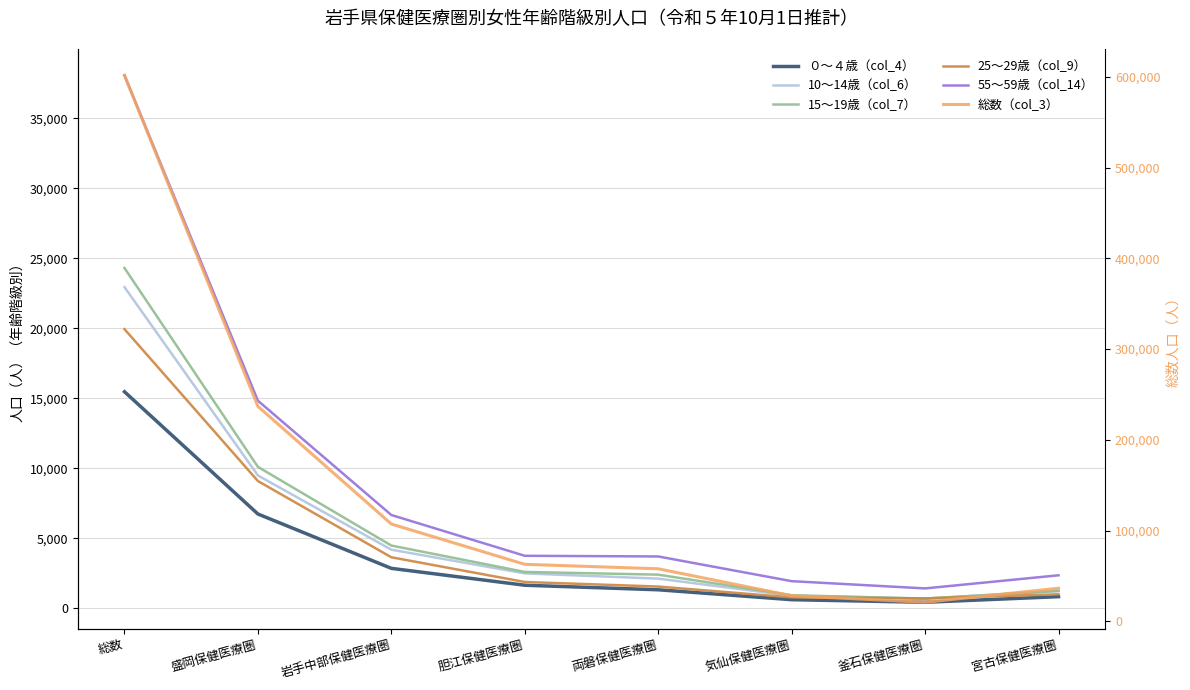

Reading left to right, extract all data points from this chart.

０～４歳（col_4）: 総数=15470	盛岡保健医療圏=6736	岩手中部保健医療圏=2853	胆江保健医療圏=1647	両磐保健医療圏=1323	気仙保健医療圏=614	釜石保健医療圏=431	宮古保健医療圏=830
10～14歳（col_6）: 総数=22944	盛岡保健医療圏=9487	岩手中部保健医療圏=4186	胆江保健医療圏=2493	両磐保健医療圏=2119	気仙保健医療圏=897	釜石保健医療圏=690	宮古保健医療圏=1234
15～19歳（col_7）: 総数=24311	盛岡保健医療圏=10103	岩手中部保健医療圏=4482	胆江保健医療圏=2597	両磐保健医療圏=2403	気仙保健医療圏=933	釜石保健医療圏=695	宮古保健医療圏=1242
25～29歳（col_9）: 総数=19944	盛岡保健医療圏=9091	岩手中部保健医療圏=3644	胆江保健医療圏=1879	両磐保健医療圏=1553	気仙保健医療圏=778	釜石保健医療圏=705	宮古保健医療圏=1002
55～59歳（col_14）: 総数=38073	盛岡保健医療圏=14829	岩手中部保健医療圏=6664	胆江保健医療圏=3751	両磐保健医療圏=3703	気仙保健医療圏=1938	釜石保健医療圏=1420	宮古保健医療圏=2358
総数（col_3）: 総数=601699	盛岡保健医療圏=236854	岩手中部保健医療圏=107199	胆江保健医療圏=62776	両磐保健医療圏=57855	気仙保健医療圏=28170	釜石保健医療圏=20965	宮古保健医療圏=36408